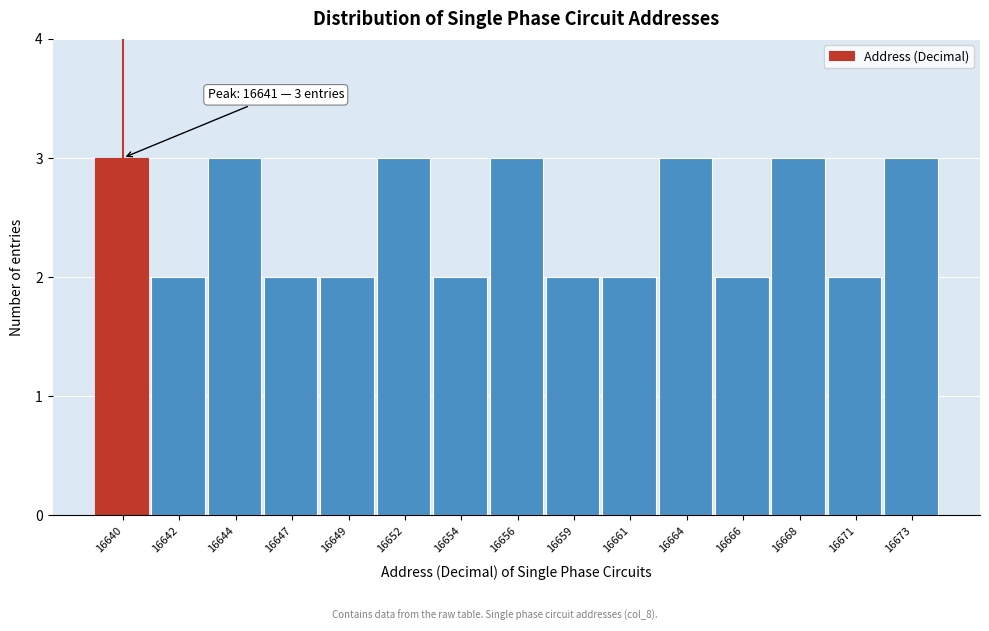

Reading right to left, extract all data points from this chart.

3	2	3	2	3	2	2	3	2	3	2	2	3	2	3